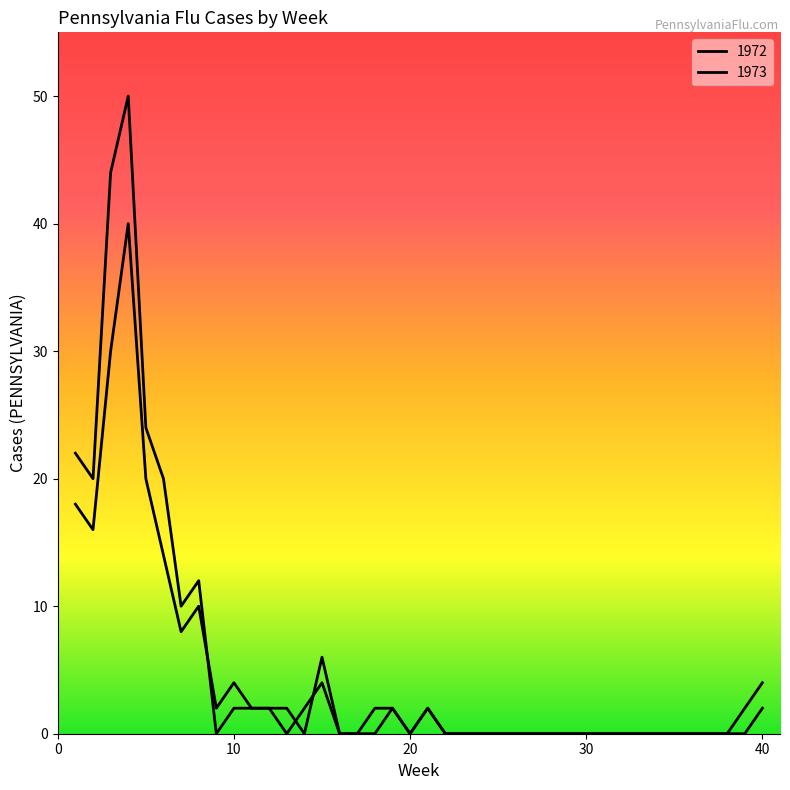

Does the chart have visible grid lines?

No